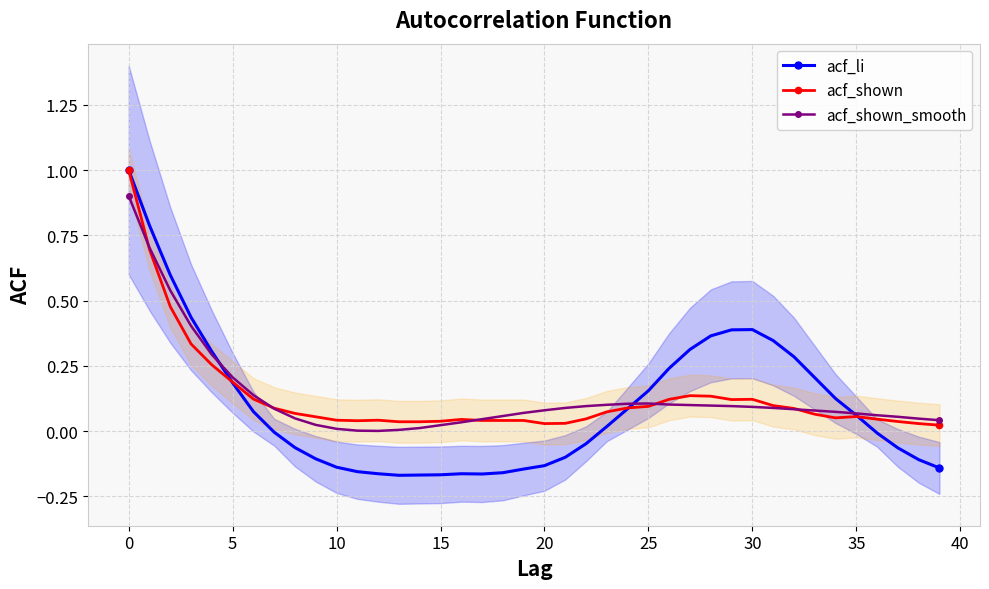

What is the label of the 17th point from the right?

23